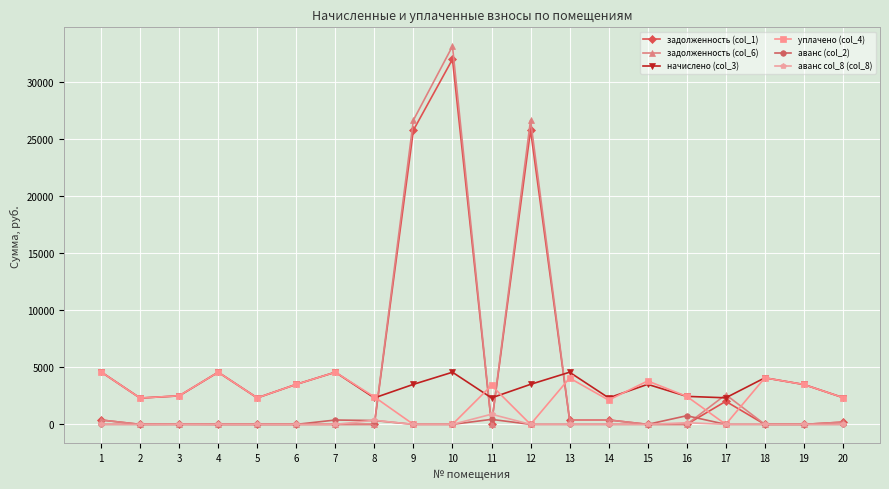

What is the maximum value shown in the chart?

33089.9